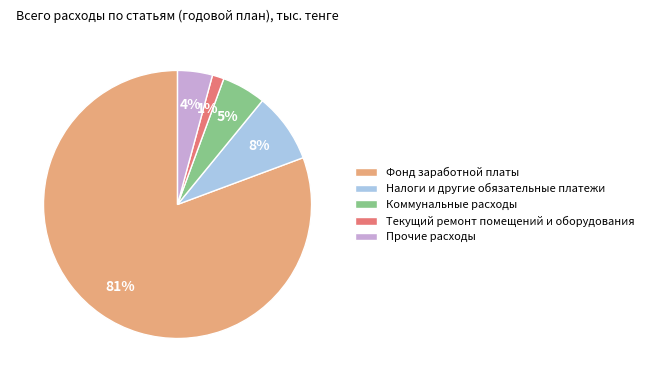

Approximately how many times larger is the value at Прочие расходы compared to Коммунальные расходы?

0.8